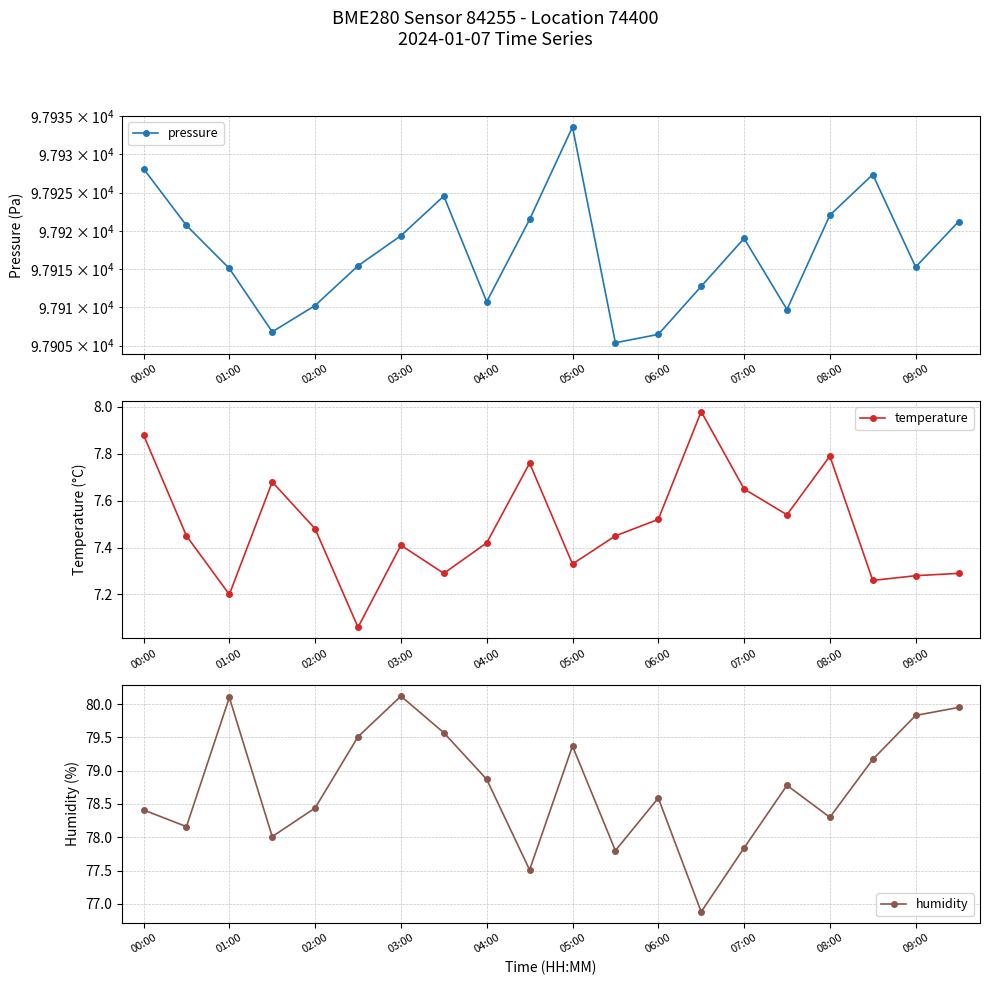

Rank the series by their maximum value, from highest to lowest.

pressure, humidity, temperature